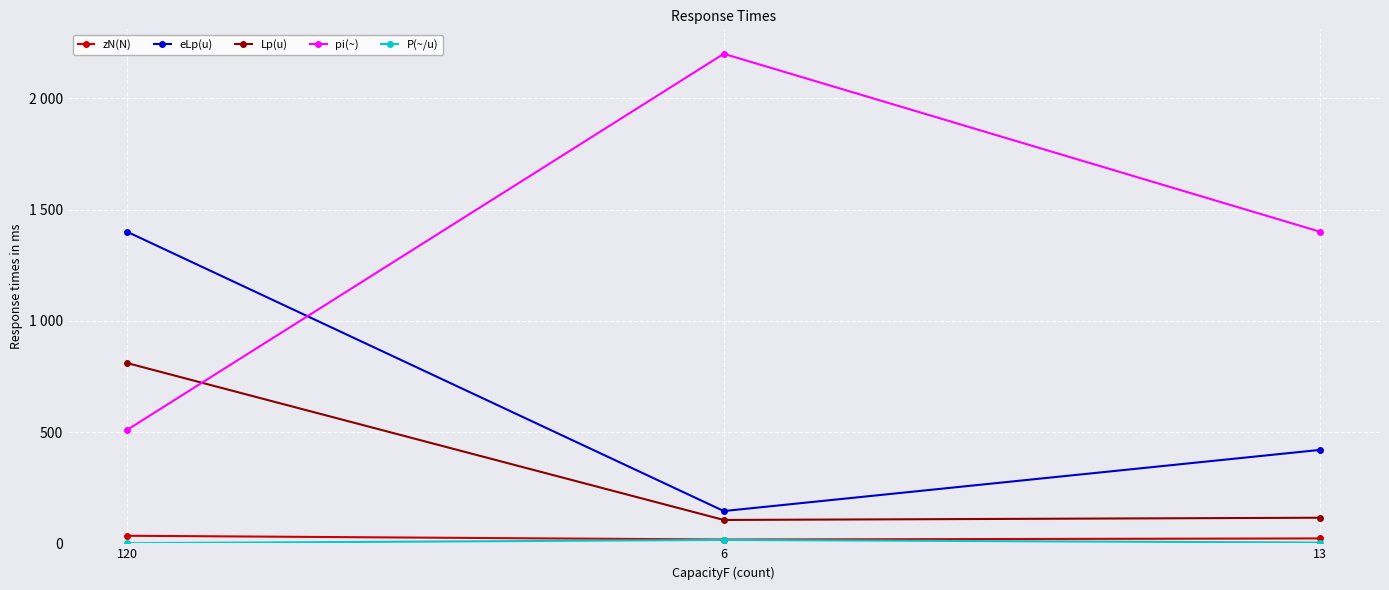

Is this an area chart (filled region under the line)?

No